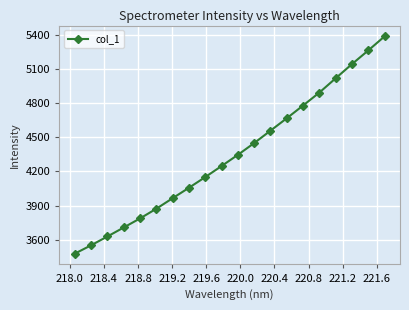

True or false: there are more than 2 points higher than both neighbors.

False